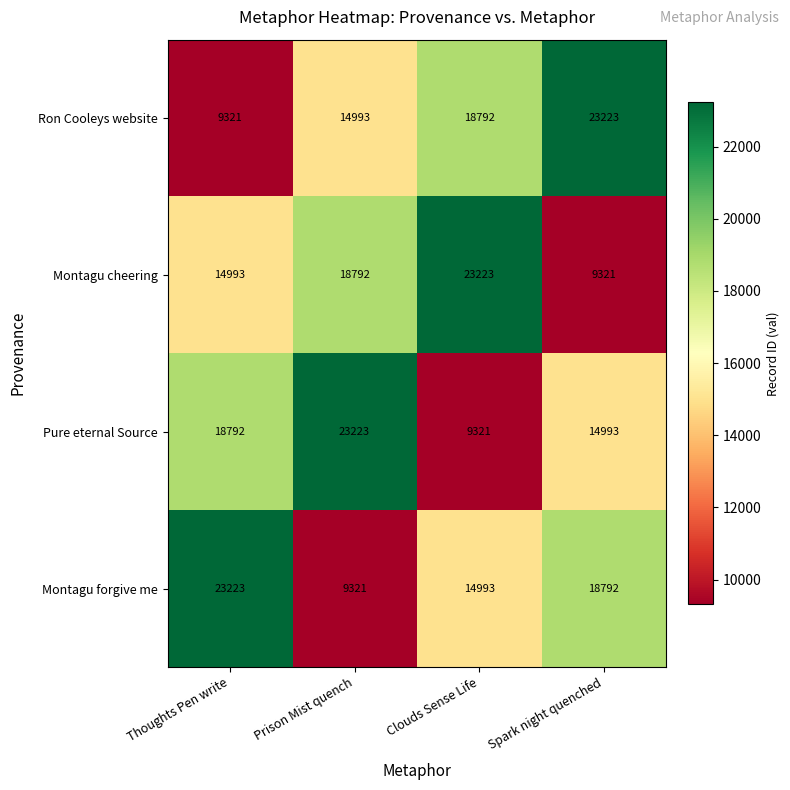

Is it true that Montagu cheering equals 14993 at Thoughts Pen write?

True